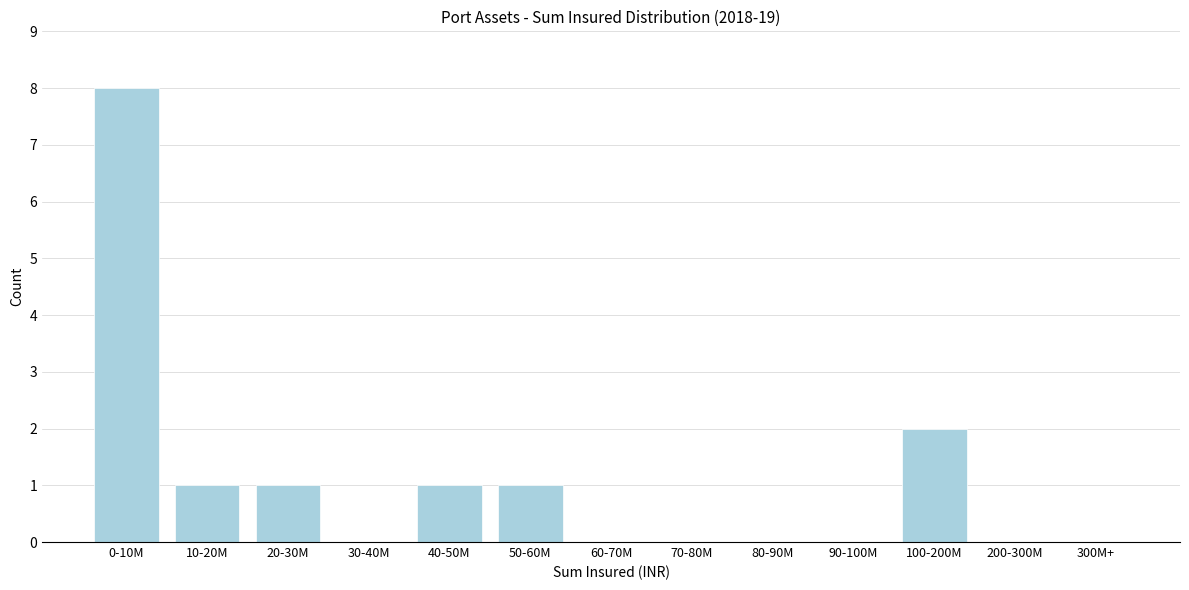

Reading left to right, list all the values displayed in this chart.

0-10M=8	10-20M=1	20-30M=1	30-40M=0	40-50M=1	50-60M=1	60-70M=0	70-80M=0	80-90M=0	90-100M=0	100-200M=2	200-300M=0	300M+=0